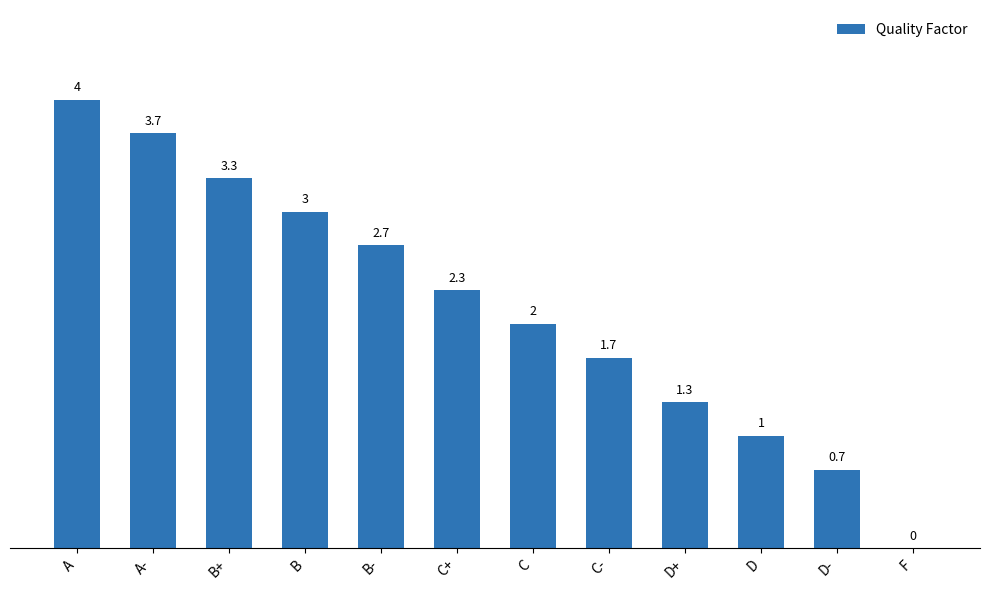

How many distinct data groups are displayed?

1